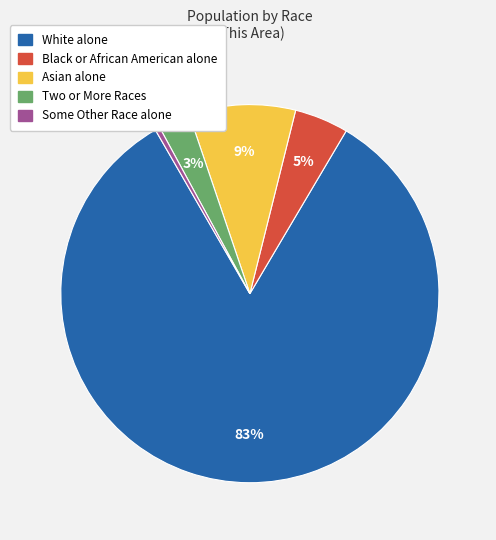

Does any single category account for the majority?

Yes